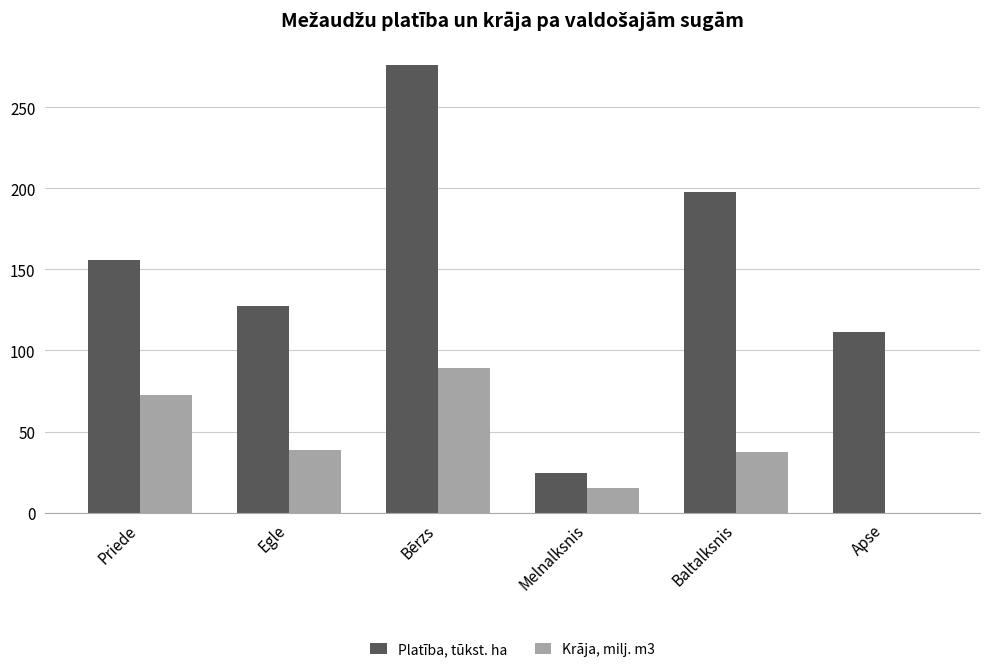

Does the chart contain stacked bars?

No